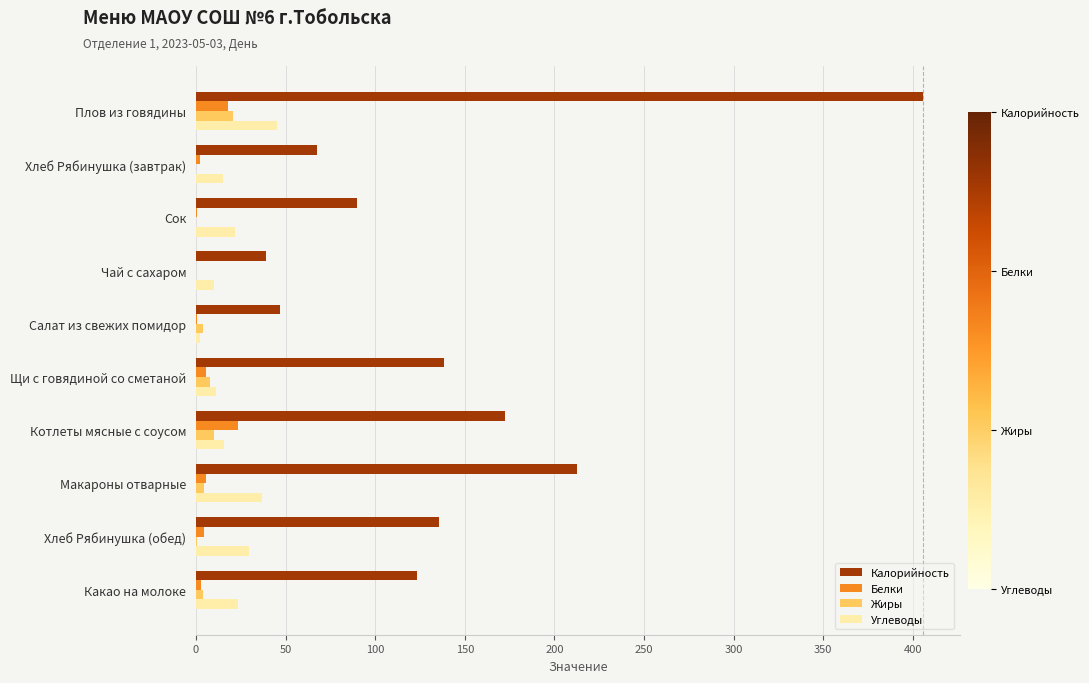

How many data points does each series have?

10